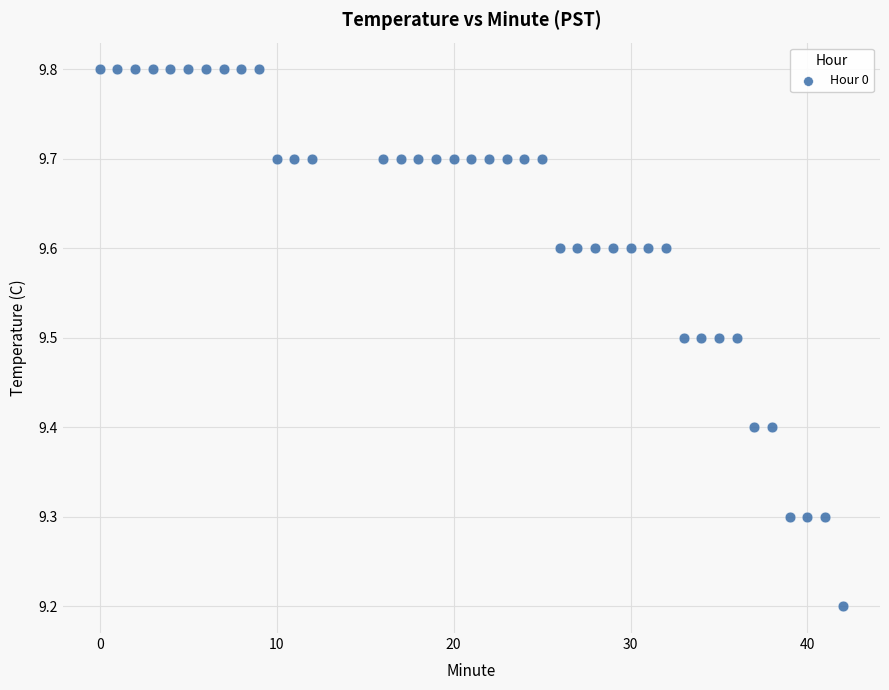

What Y value in the scatter plot is closest to 9?

9.2